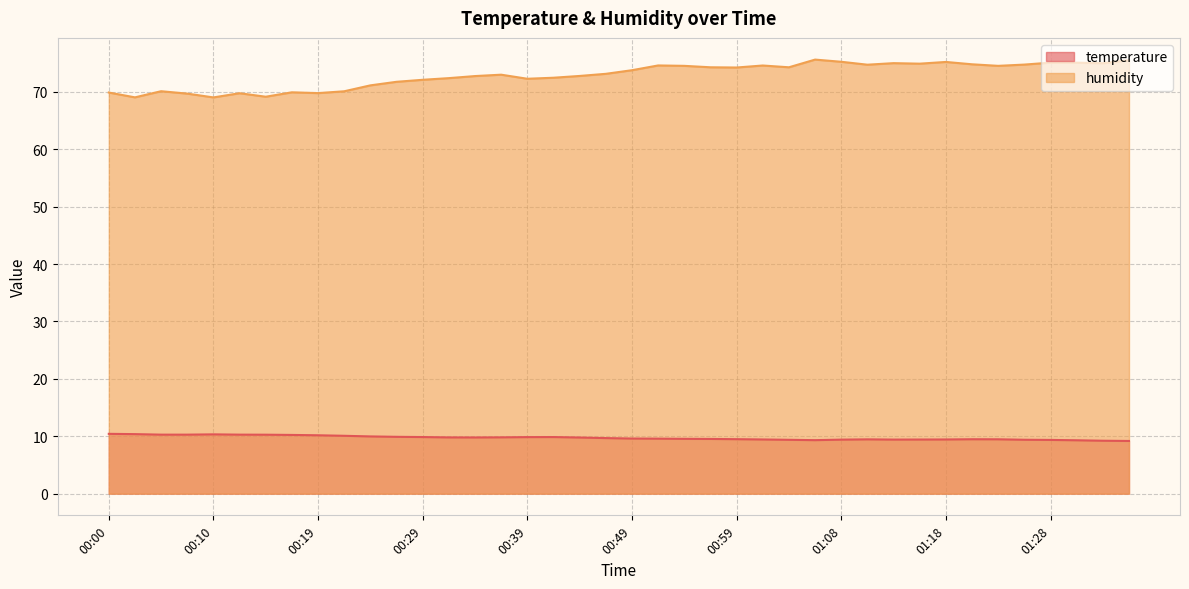

At which category does temperature reach its first local peak?

00:10